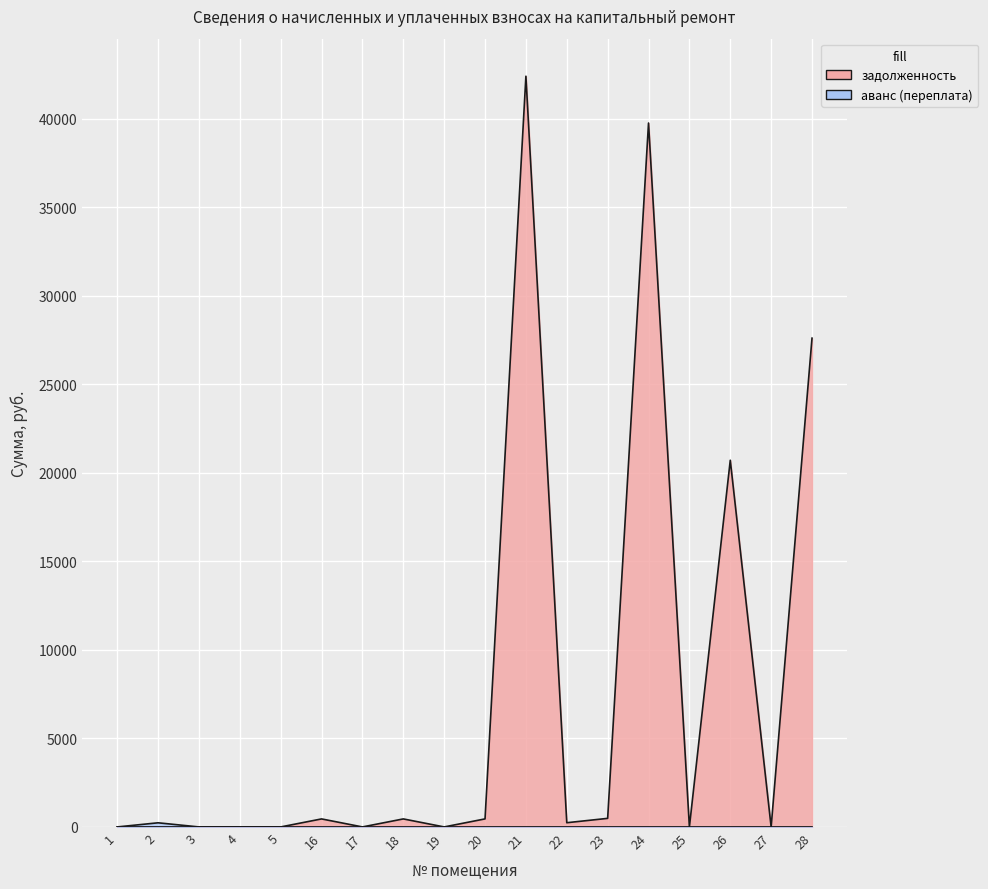

Reading left to right, transcribe all the data shown in this chart.

0.0	0.0	0.0	0.0	0.0	452.6	0.0	452.6	0.0	454.2	42411.3	238.0	484.4	39766.8	0.0	20716.1	0.0	27612.9